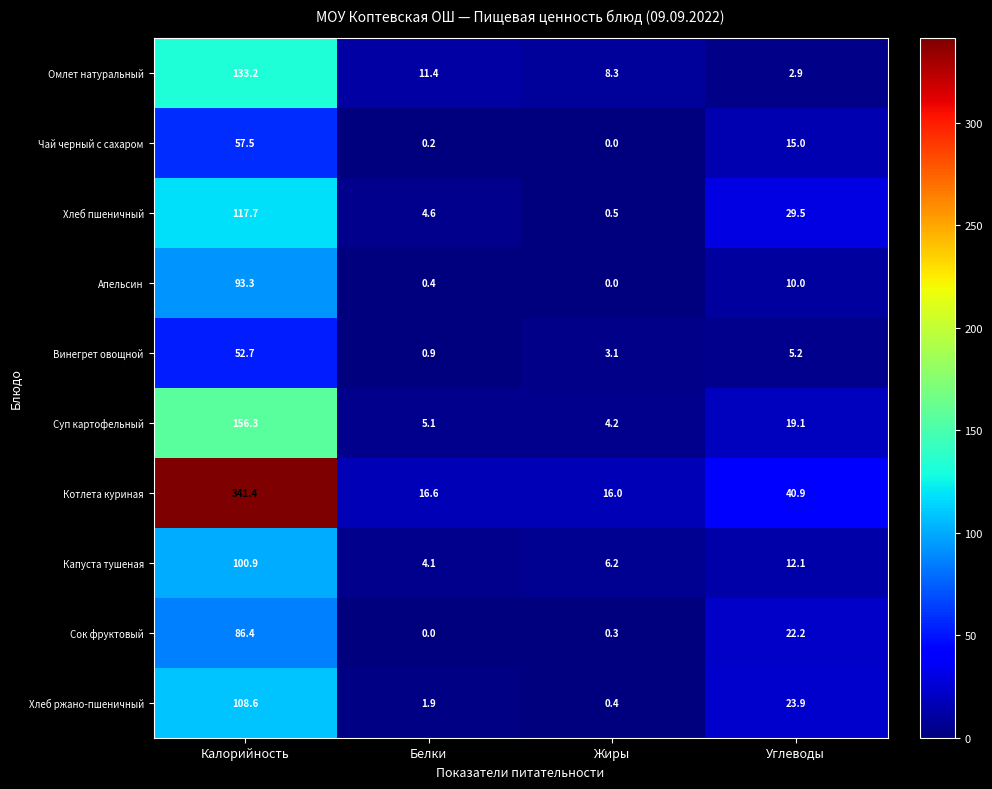

Which category has the highest value across all series?

Калорийность